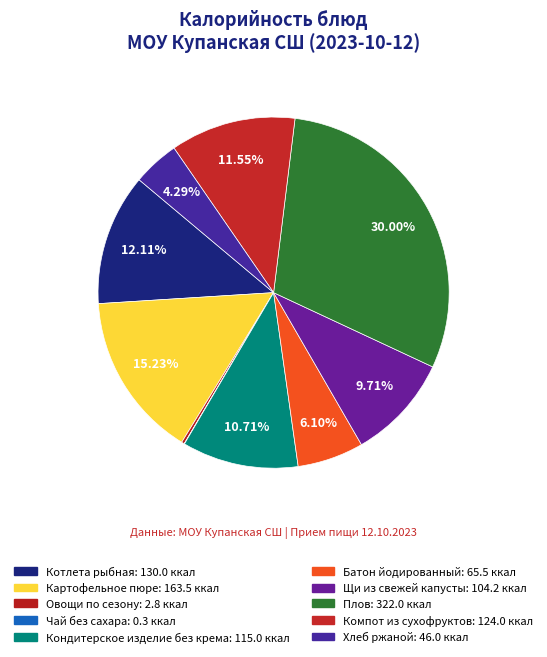

What portion of the pie excludes Котлета рыбная?

87.9%